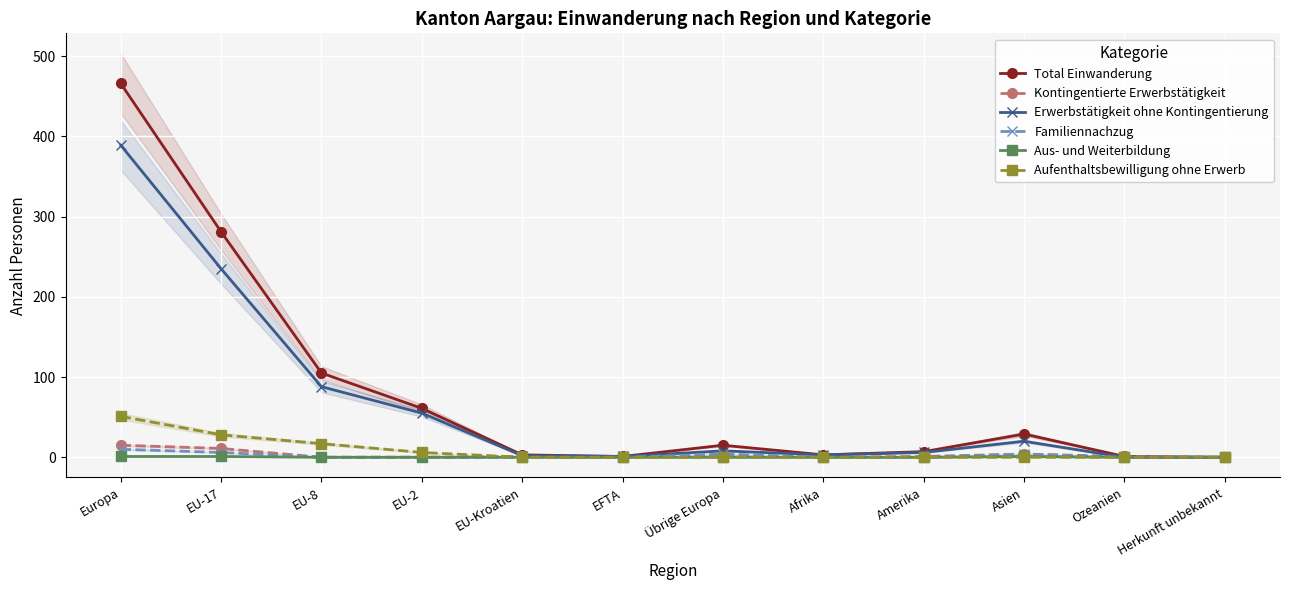

What is the difference between the maximum and second lowest values in the Aufenthaltsbewilligung ohne Erwerb series?

51